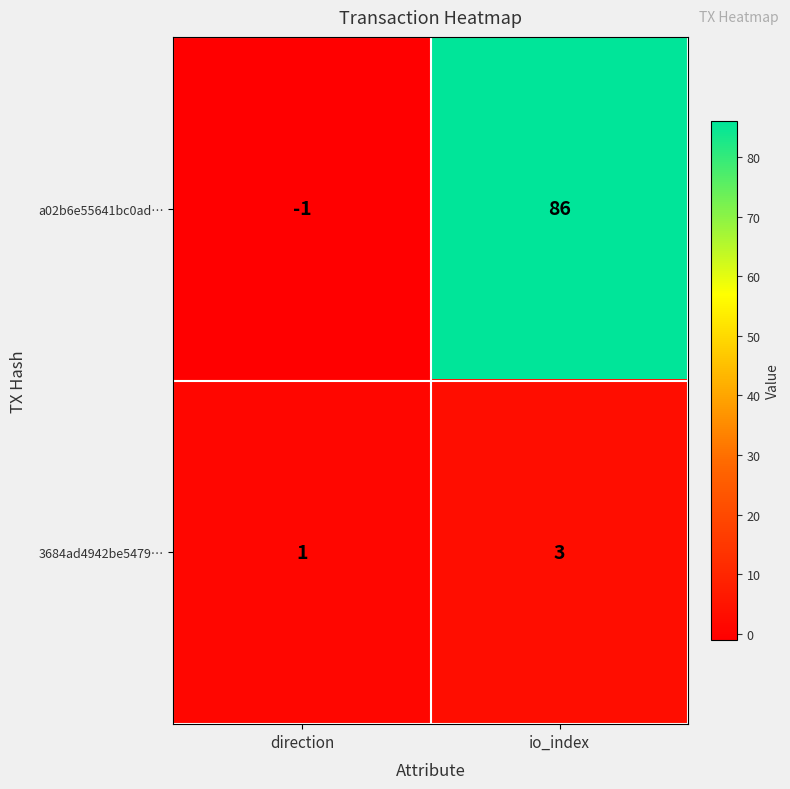

Reading right to left, transcribe all the data shown in this chart.

a02b6e55641bc0ad…: 86	-1
3684ad4942be5479…: 3	1